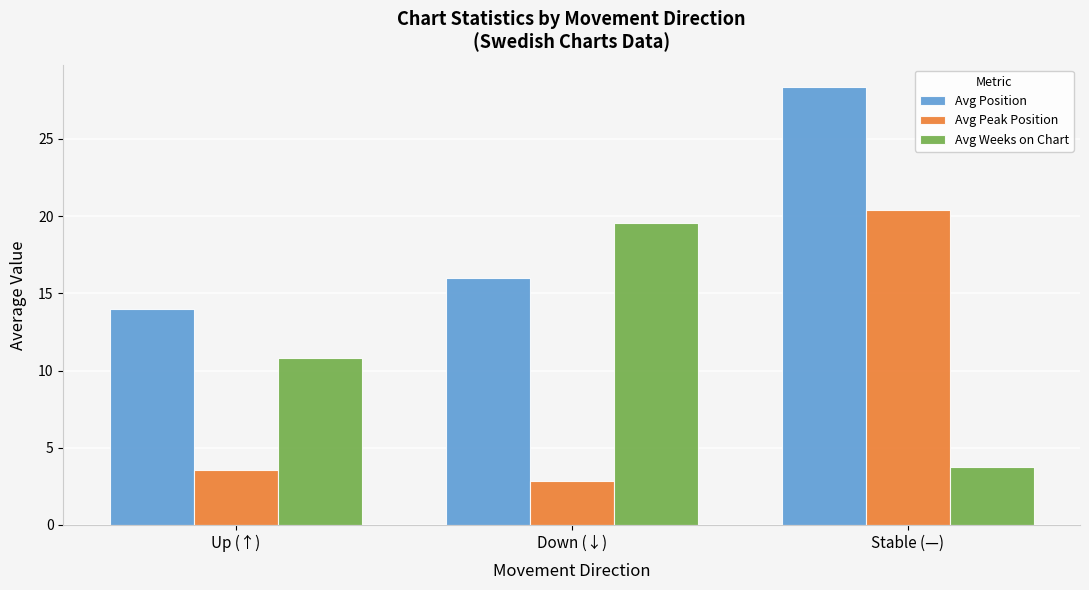

At which label is Avg Weeks on Chart closest to 11?

Up (↑)